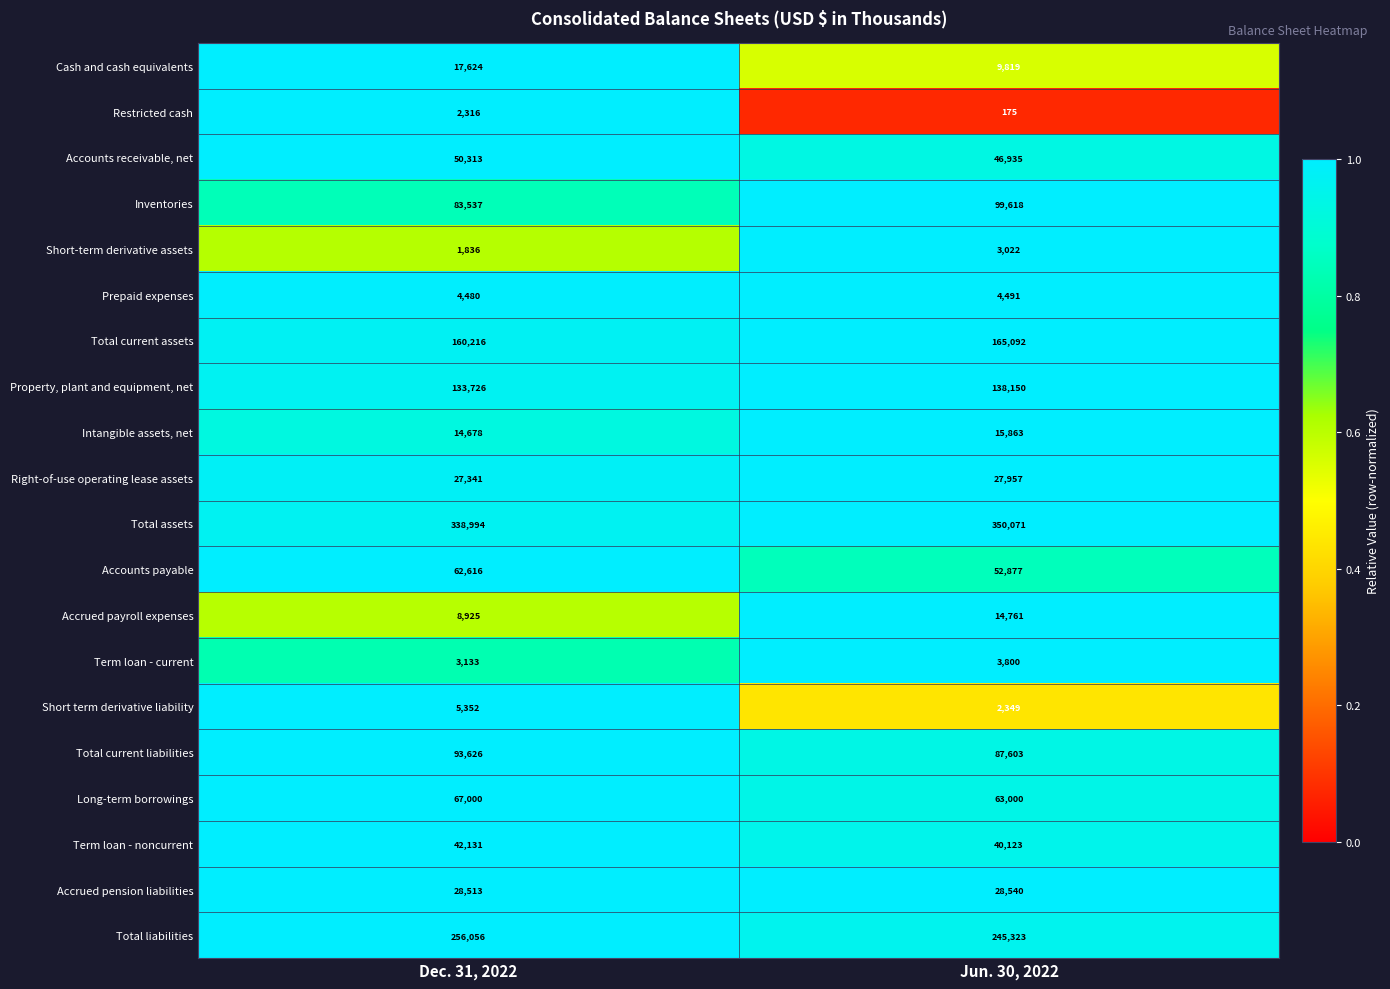

What is the minimum value for Term loan - current?

3133